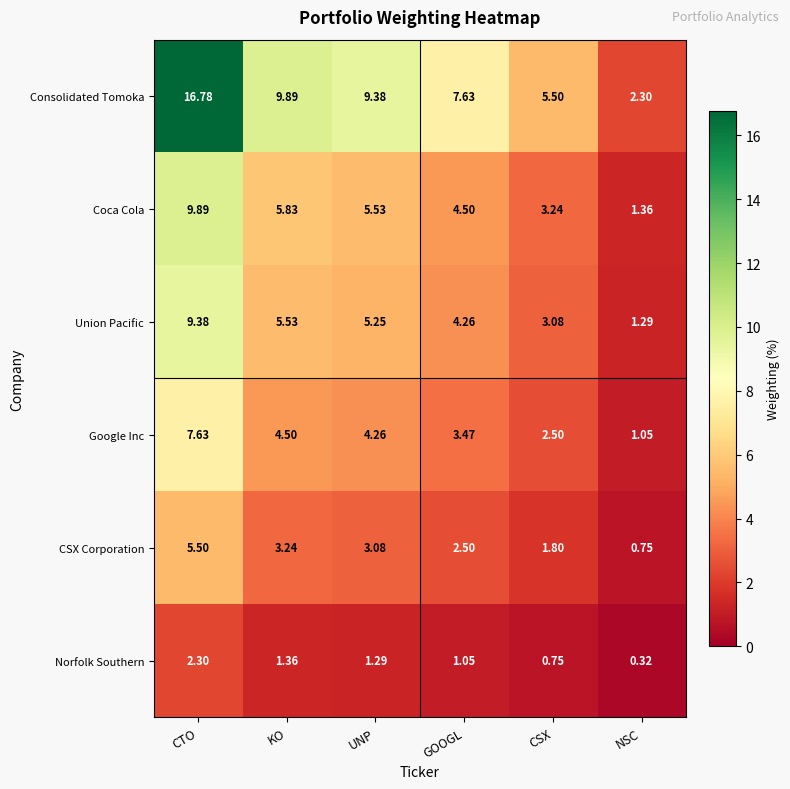

What is the total value across all series at CSX?

16.9